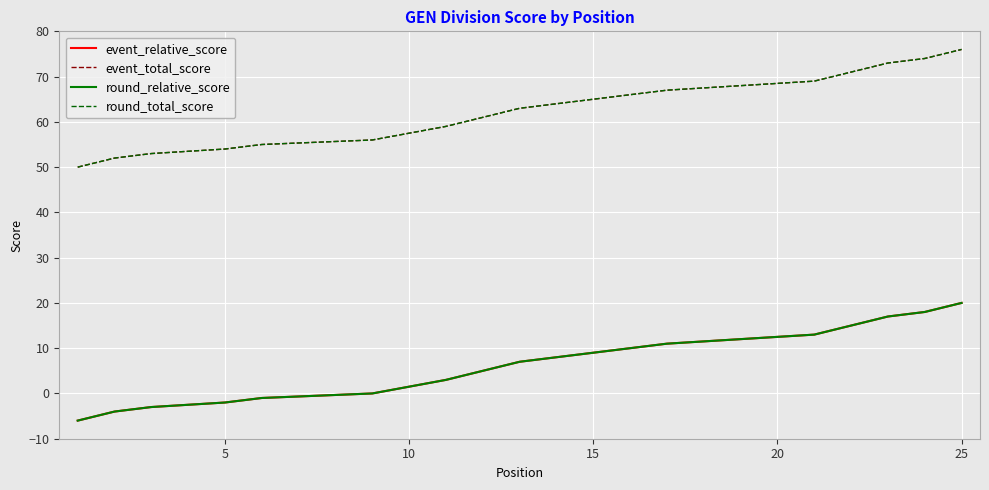

Reading left to right, transcribe all the data shown in this chart.

event_relative_score: -6	-4	-3	-3	-2	-1	-1	-1	0	0	3	5	7	7	7	7	11	11	12	12	13	13	17	18	20
event_total_score: 50	52	53	53	54	55	55	55	56	56	59	61	63	63	63	63	67	67	68	68	69	69	73	74	76
round_relative_score: -6	-4	-3	-3	-2	-1	-1	-1	0	0	3	5	7	7	7	7	11	11	12	12	13	13	17	18	20
round_total_score: 50	52	53	53	54	55	55	55	56	56	59	61	63	63	63	63	67	67	68	68	69	69	73	74	76